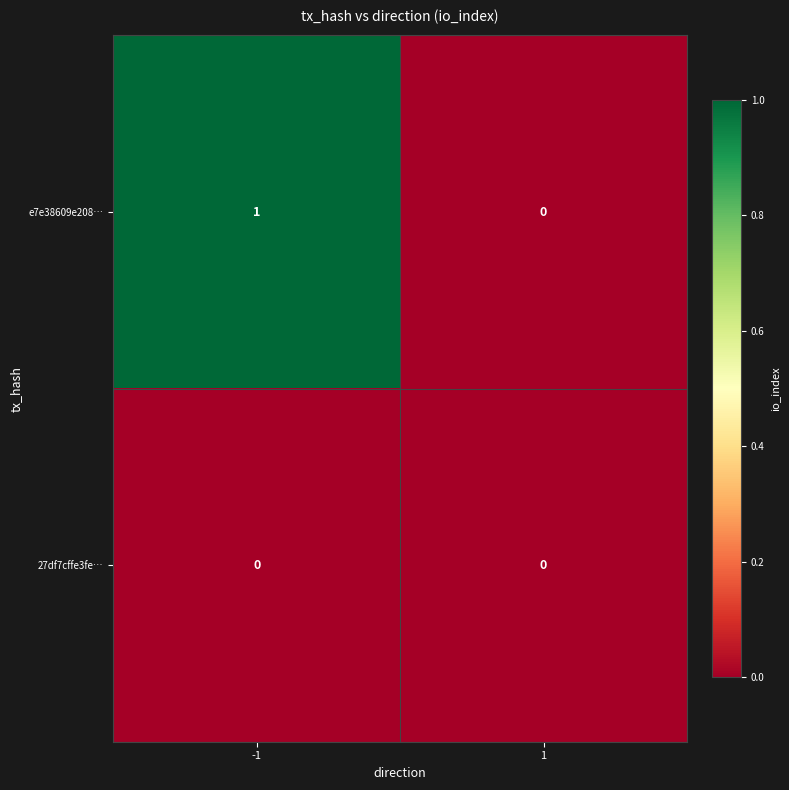

Rank the series by their average value, from highest to lowest.

e7e38609e208…, 27df7cffe3fe…